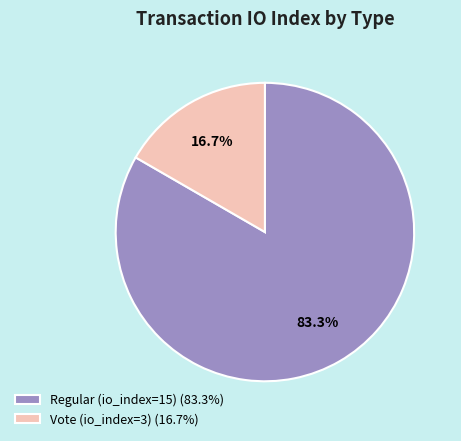

Is it true that Vote (io_index=3) is 24% of the pie?

False